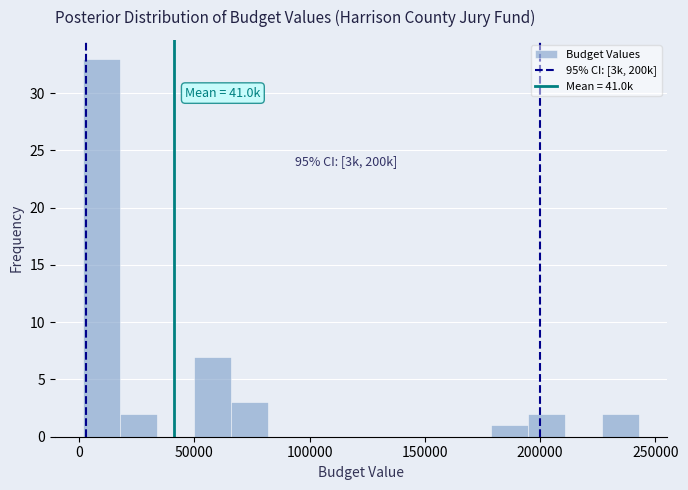

Read against the x-axis, roughly where is the centre of the tallest bar?

10000